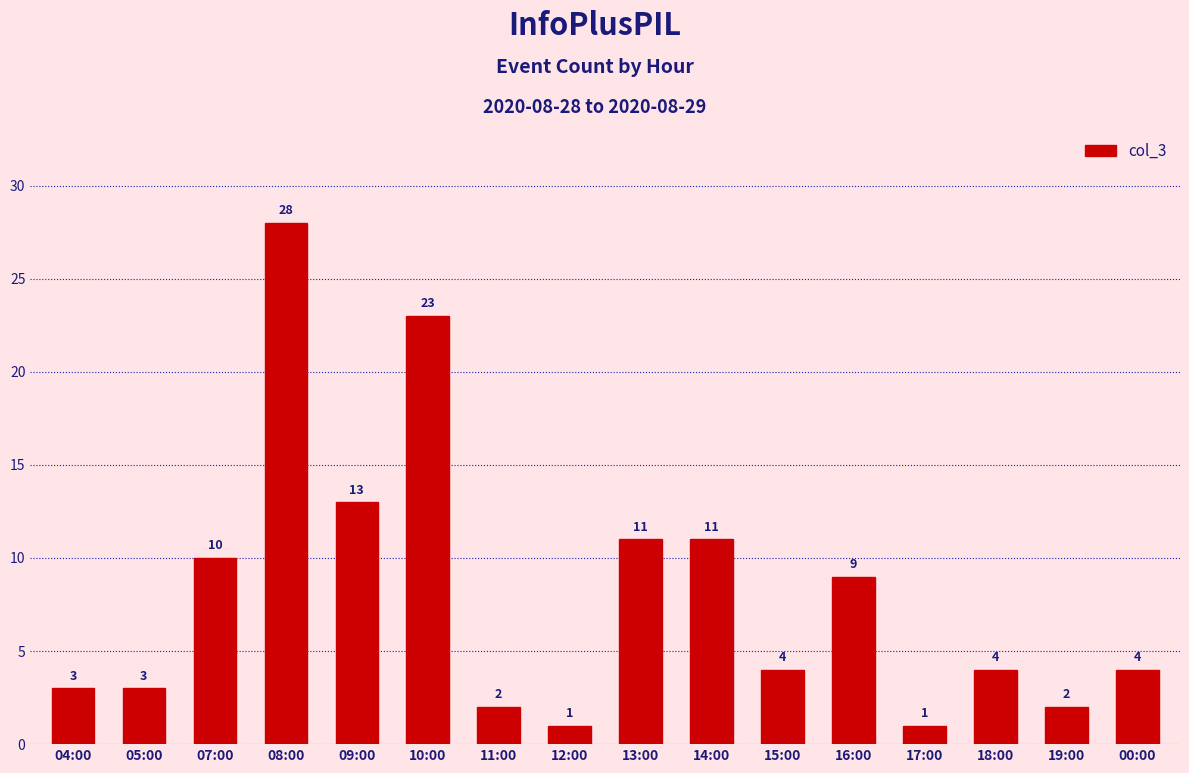

How many bars are there in total?

16